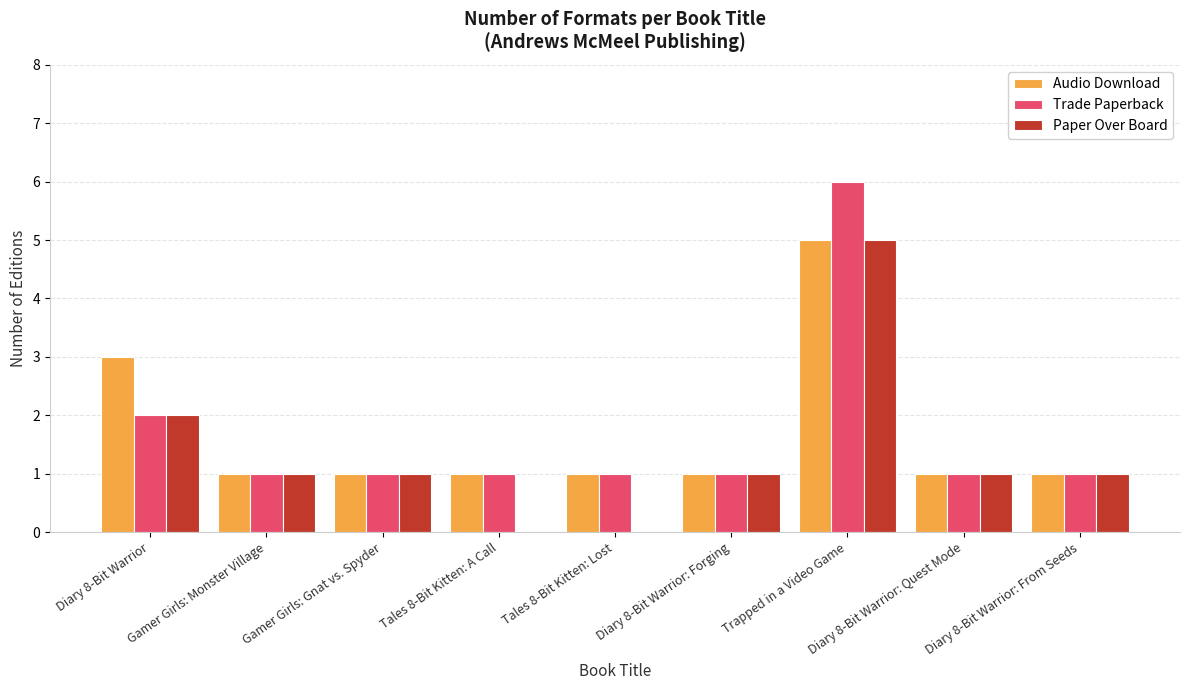

Which series changed the most between Gamer Girls: Gnat vs. Spyder and Trapped in a Video Game?

Trade Paperback